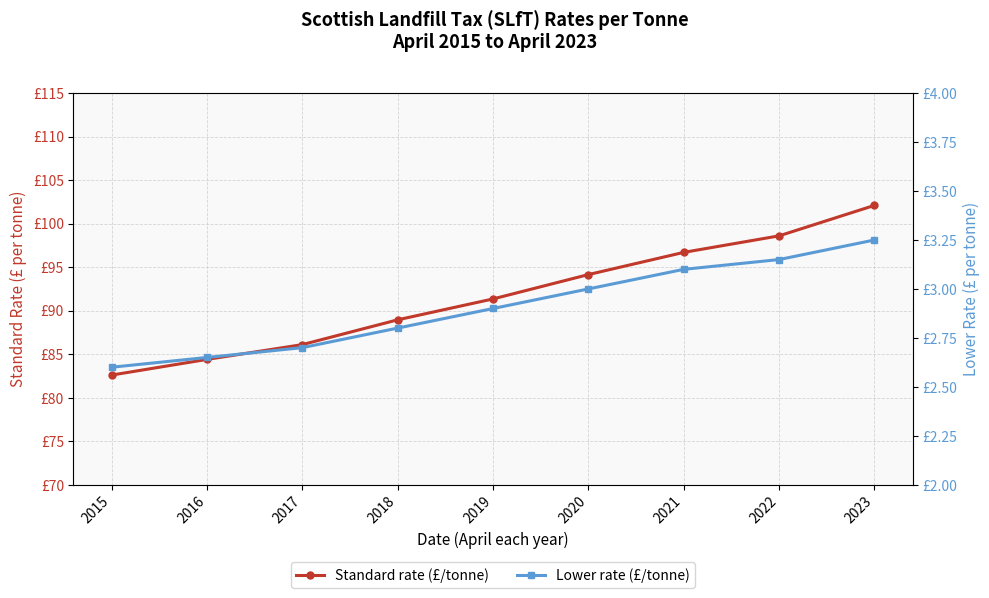

What is the value of the Standard rate (£/tonne) point at the 5th from the left?

91.3